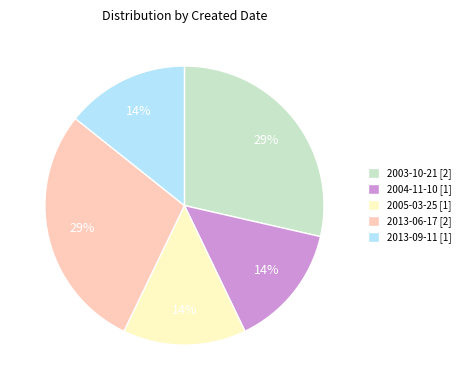

To the nearest percent, what is the average slice percentage?

20%